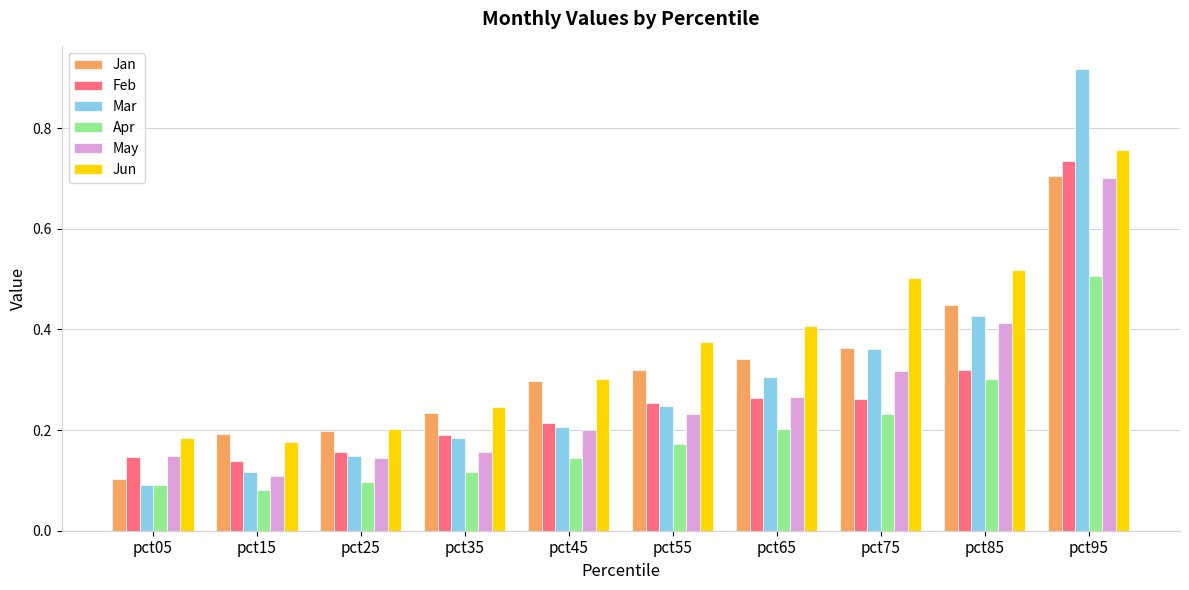

Which series has the widest spread of values?

Mar